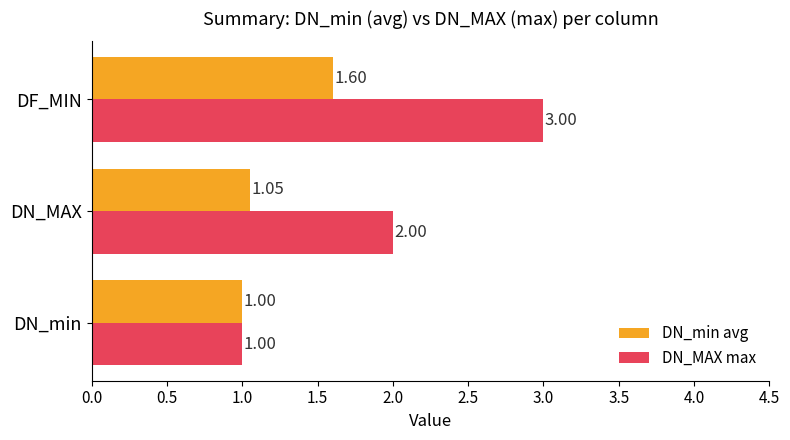

How many series are shown in this chart?

2